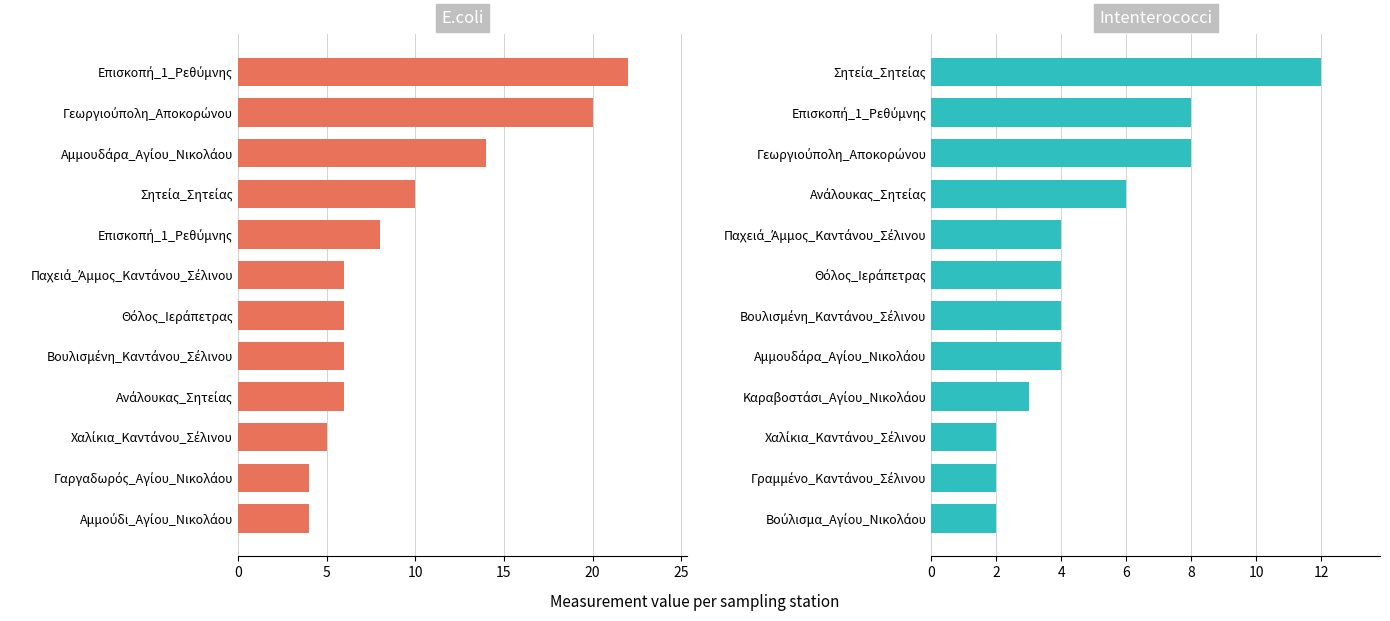

Between Χαλίκια_Καντάνου_Σέλινου and Θόλος_Ιεράπετρας, which is larger?

Θόλος_Ιεράπετρας